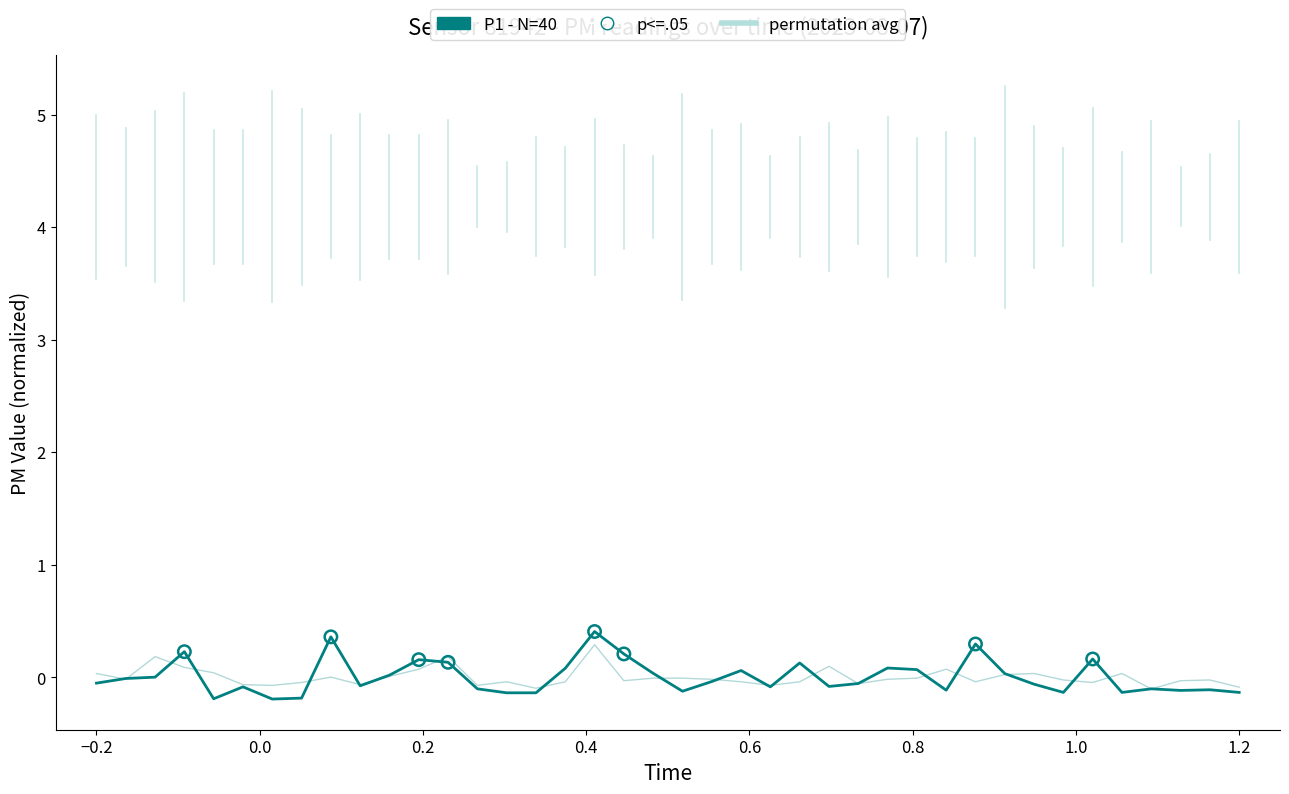

Does the chart have visible grid lines?

No